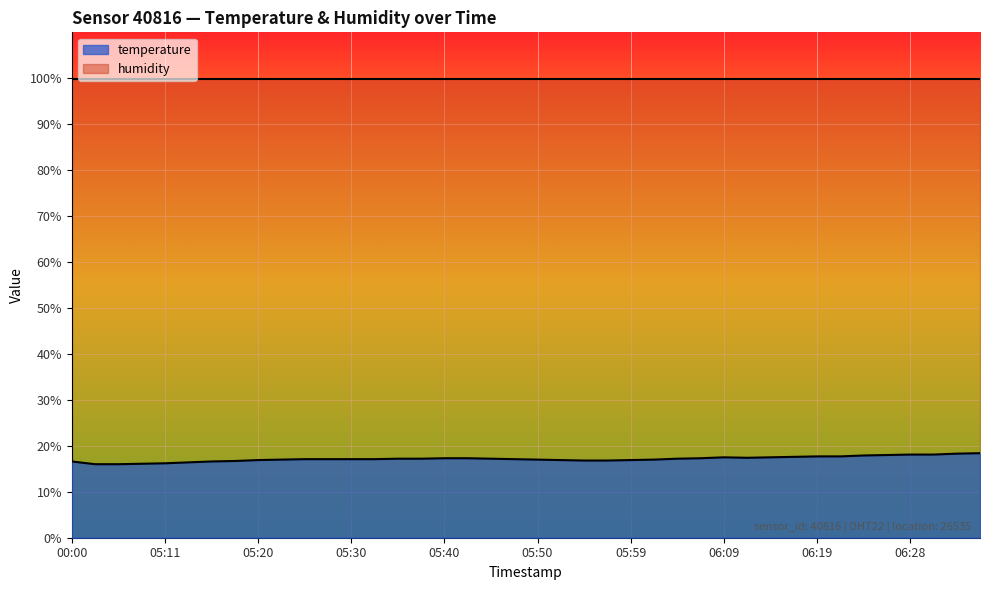

Reading left to right, transcribe all the data shown in this chart.

00:00=16.6	05:03=16.0	05:06=16.0	05:08=16.1	05:11=16.2	05:13=16.4	05:15=16.6	05:18=16.7	05:20=16.9	05:23=17.0	05:25=17.1	05:28=17.1	05:30=17.1	05:32=17.1	05:35=17.2	05:37=17.2	05:40=17.3	05:42=17.3	05:45=17.2	05:47=17.1	05:50=17.0	05:52=16.9	05:54=16.8	05:57=16.8	05:59=16.9	06:02=17.0	06:04=17.2	06:06=17.3	06:09=17.5	06:11=17.4	06:14=17.5	06:16=17.6	06:19=17.7	06:21=17.7	06:24=17.9	06:26=18.0	06:28=18.1	06:31=18.1	06:33=18.3	06:36=18.4